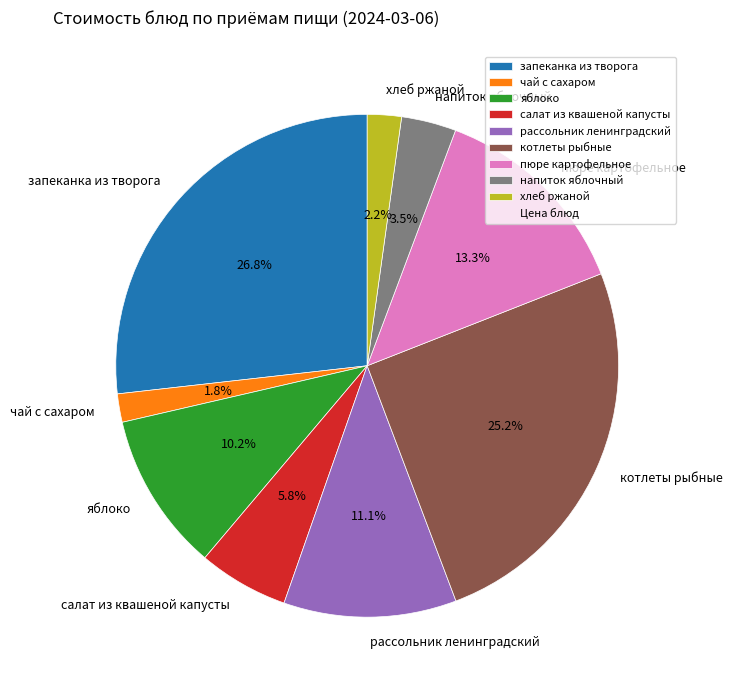

What percentage is the хлеб ржаной slice, to the nearest percent?

2%